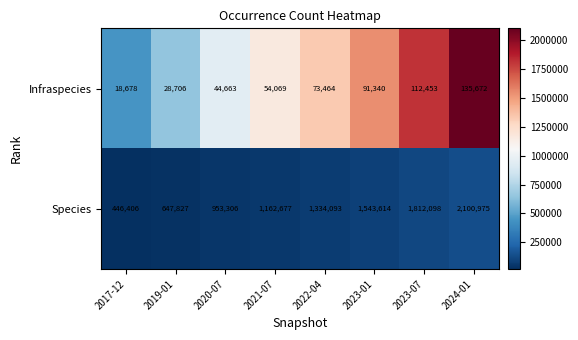

At which label is Species closest to 1273690?

2022-04